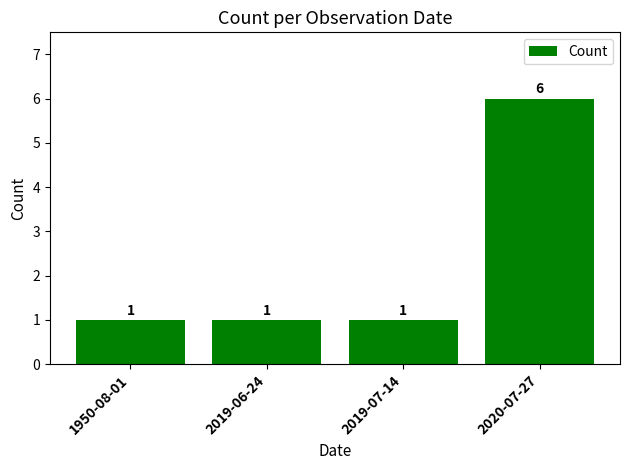

The value at 2020-07-27 is 6. True or false?

True